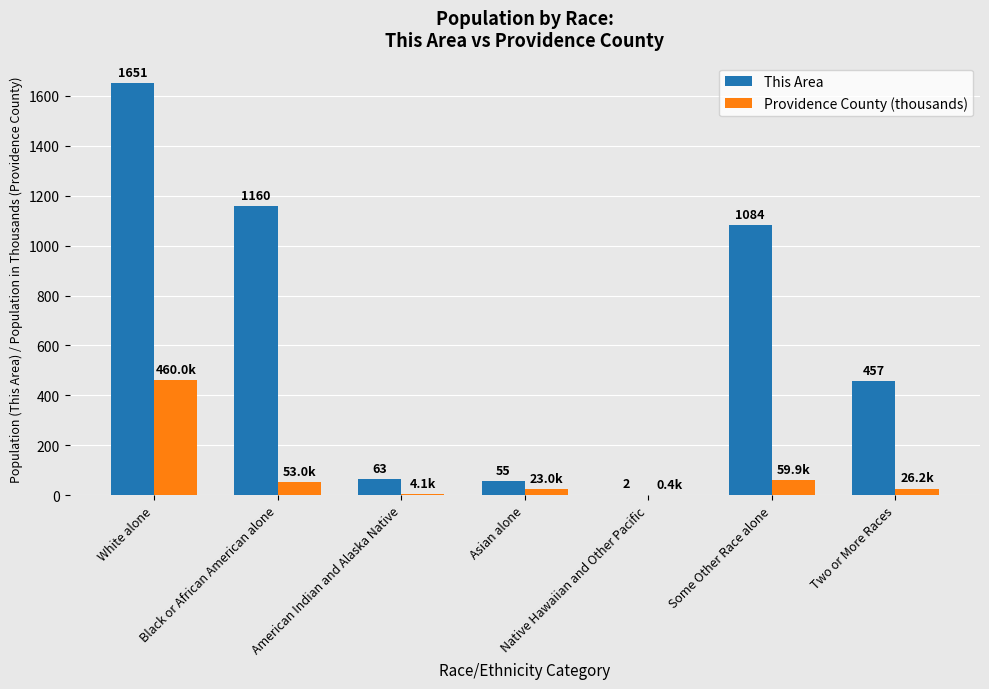

How many values in the Providence County (thousands) series exceed 26?

4